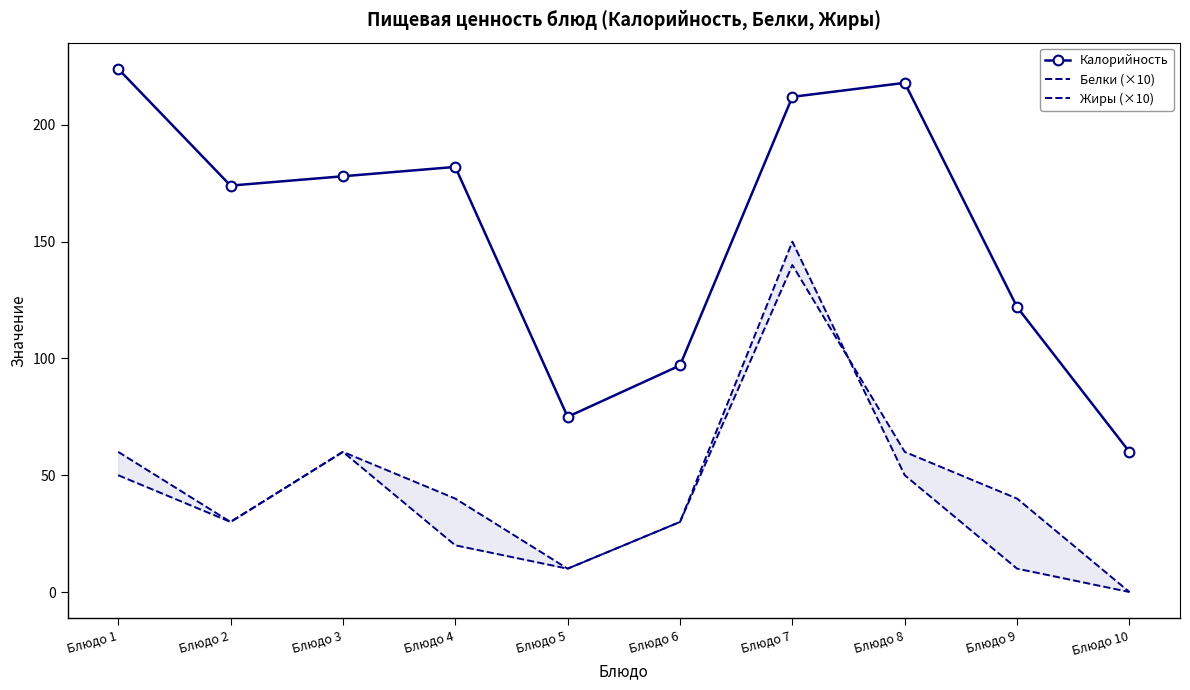

Rank the series by their maximum value, from highest to lowest.

Калорийность, Жиры (×10), Белки (×10)